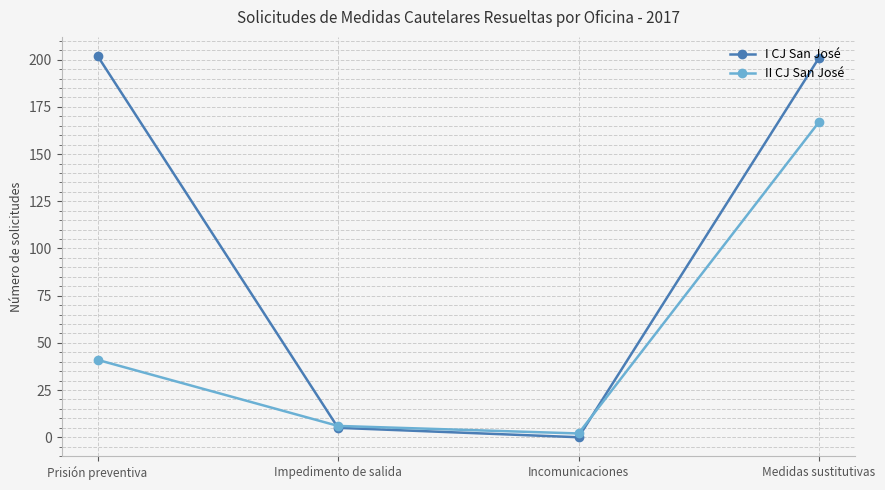

What is the sum of all I CJ San José values?

408